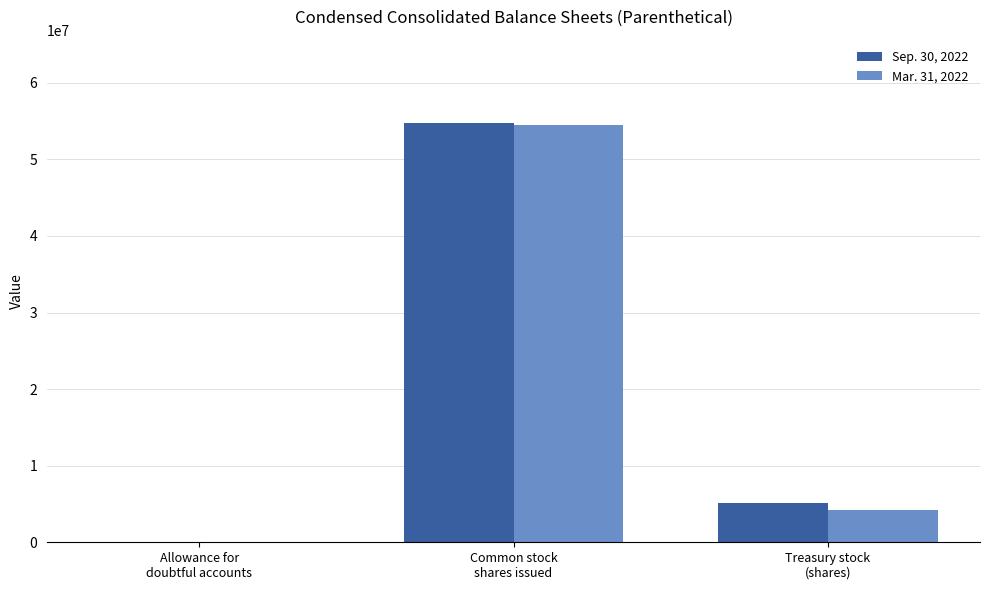

What is the sum of all Mar. 31, 2022 values?

58600720